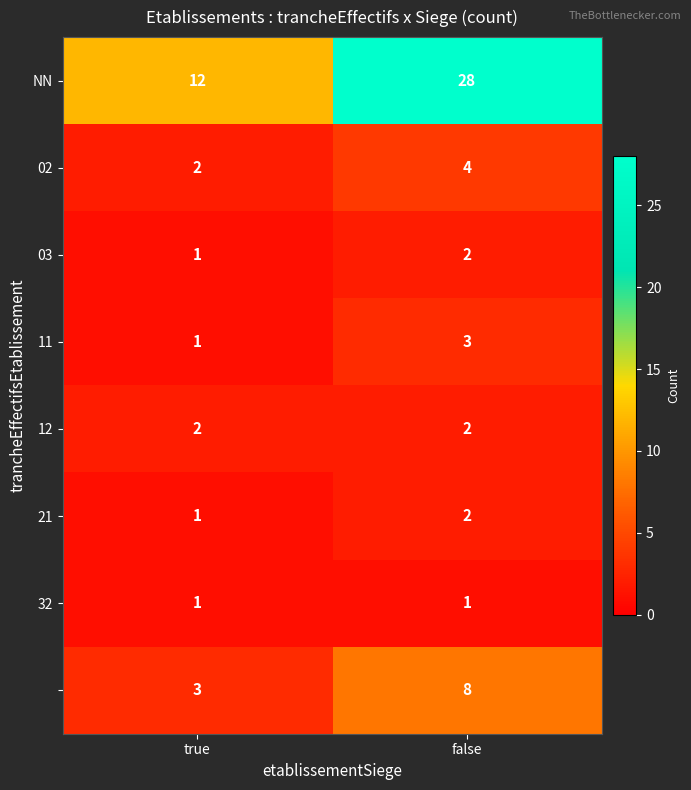

What is the maximum value shown in the chart?

28